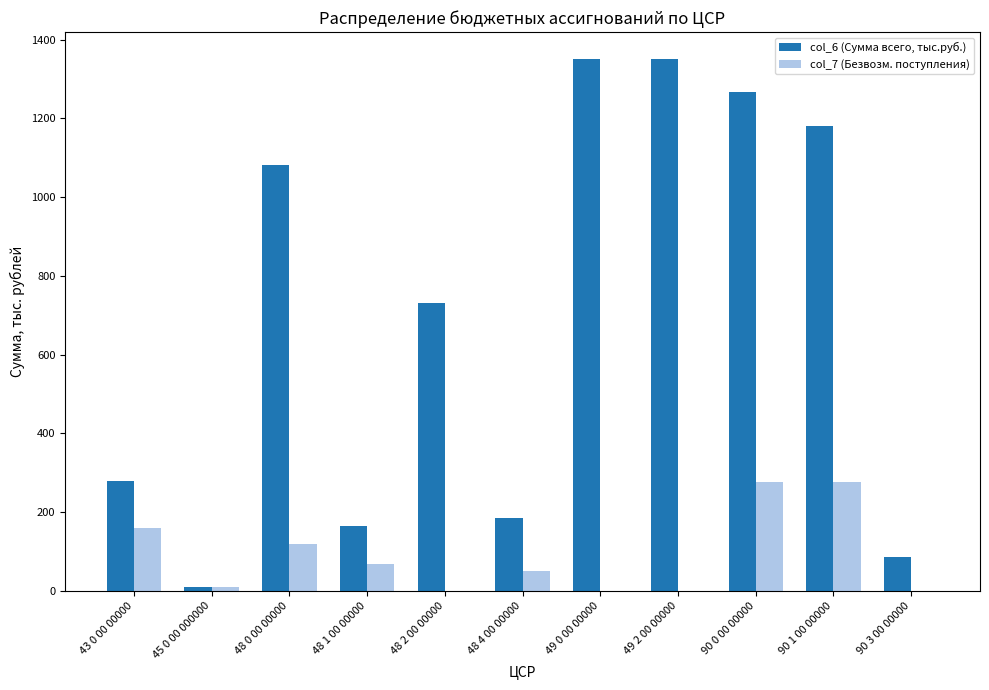

What is the sum of all col_7 (Безвозм. поступления) values?

954.6